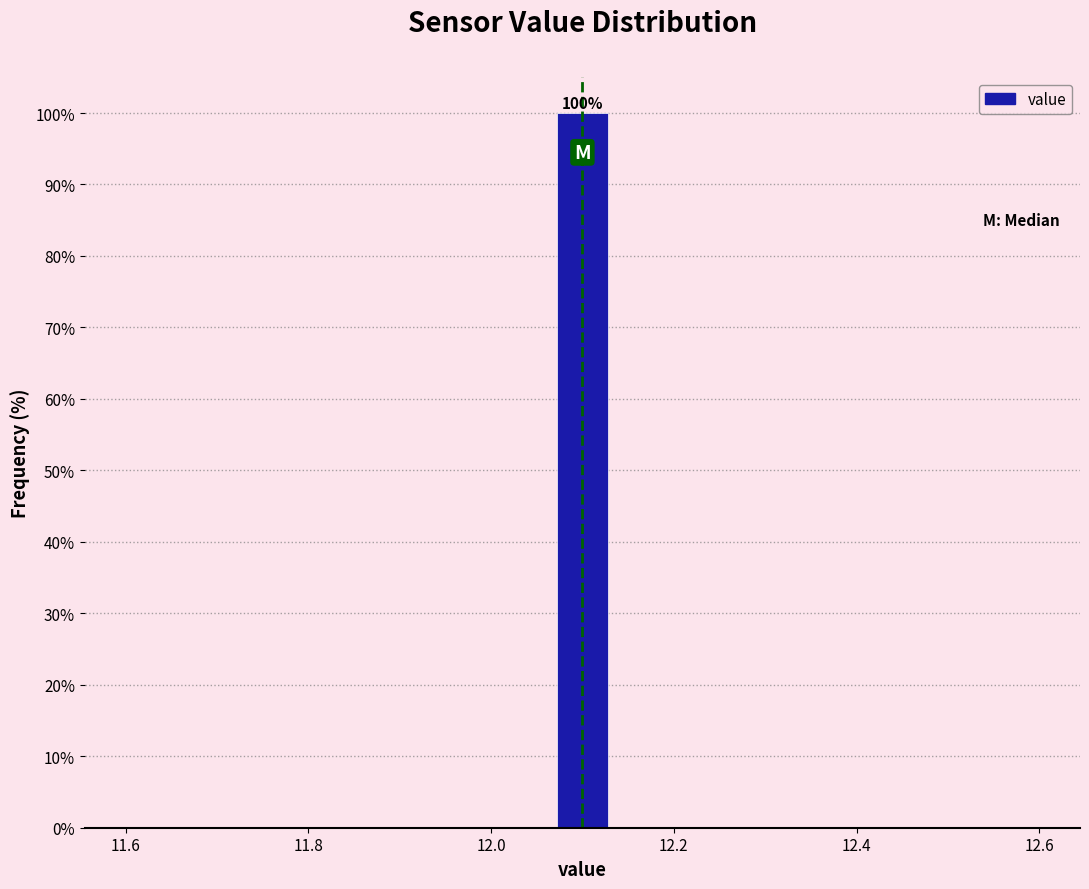

Read against the x-axis, roughly where is the centre of the tallest bar?

12.10